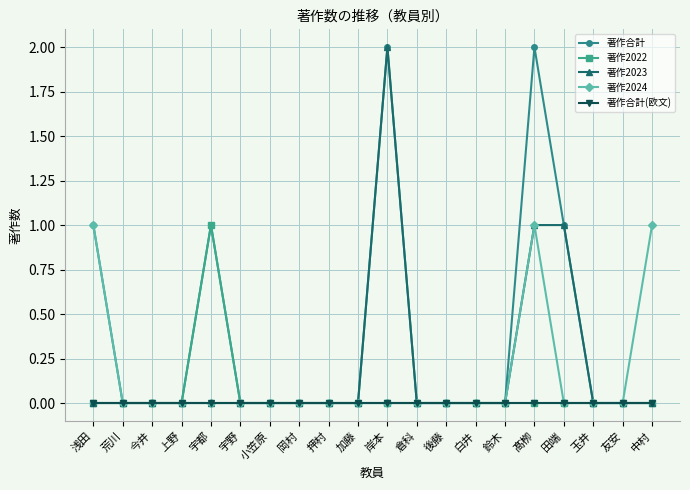

True or false: 著作2023 has more than 0 interior local peaks.

True